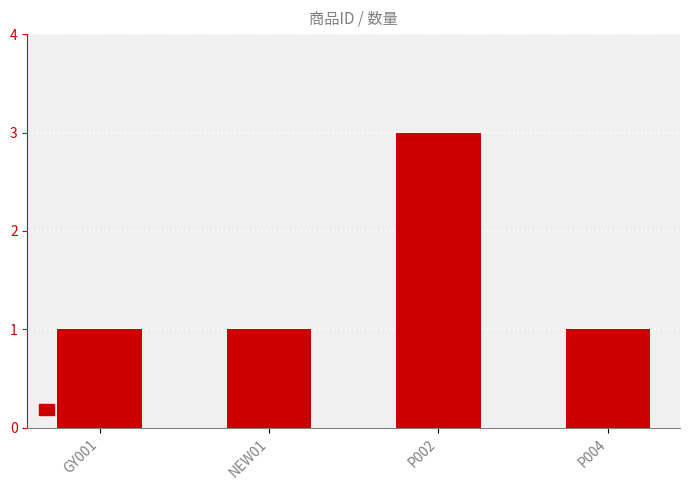

What is the sum of all values?

6